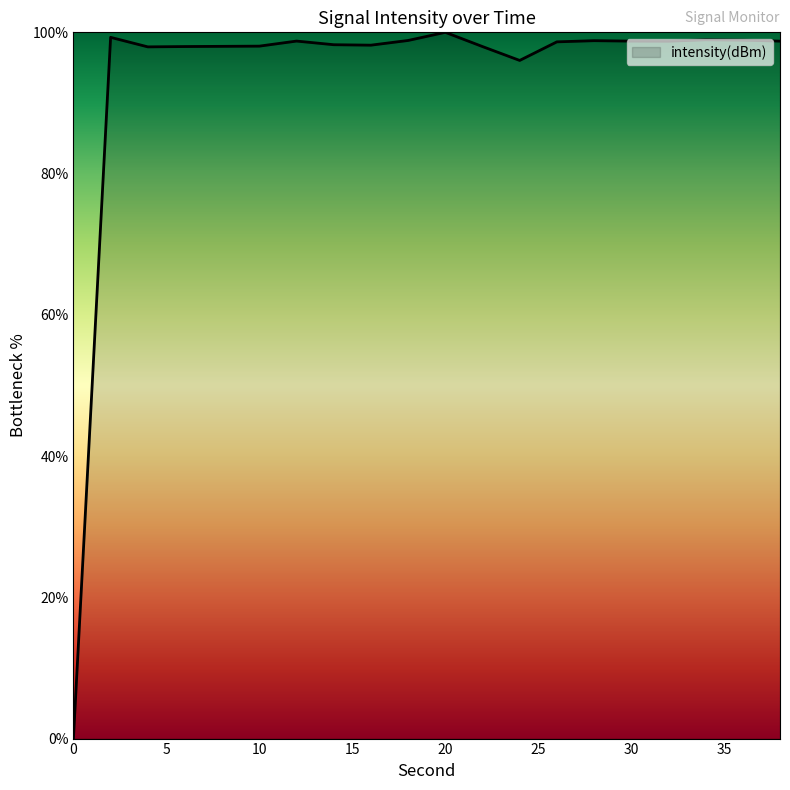

How many series are shown in this chart?

1